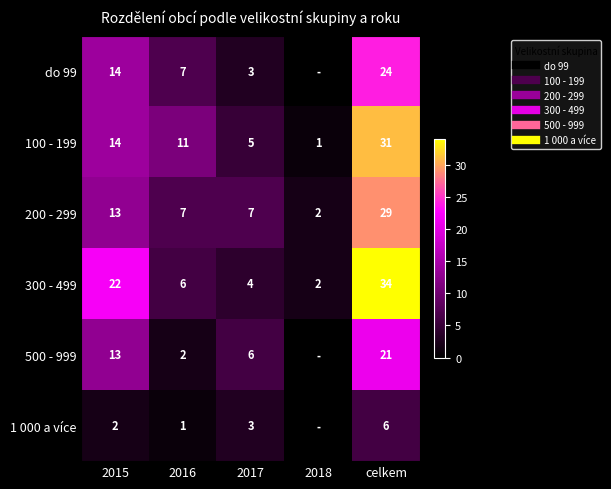

At which label is do 99 closest to 12?

2015